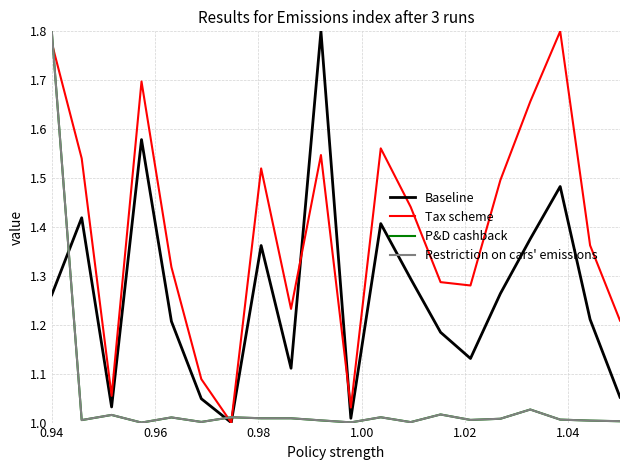

How many categories are shown in the chart?

20